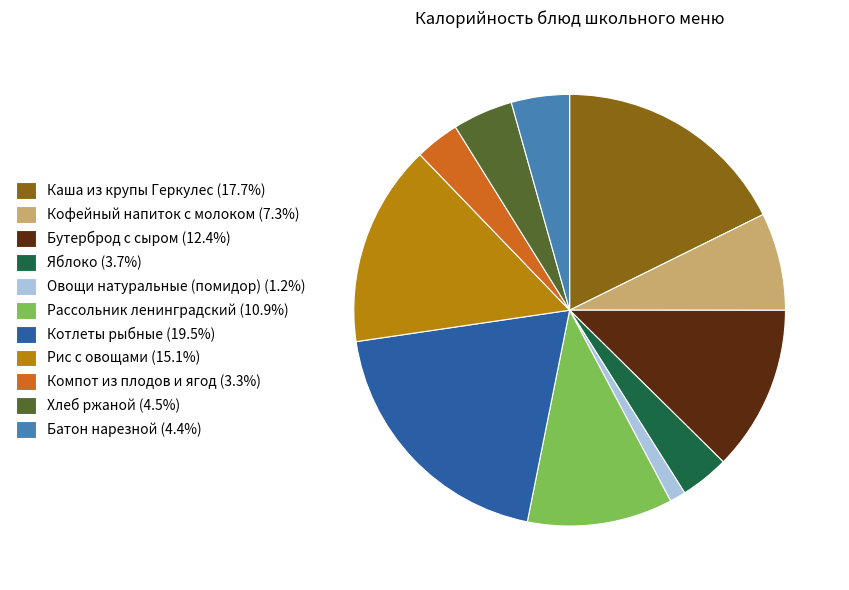

Count the number of slices in the pie.

11